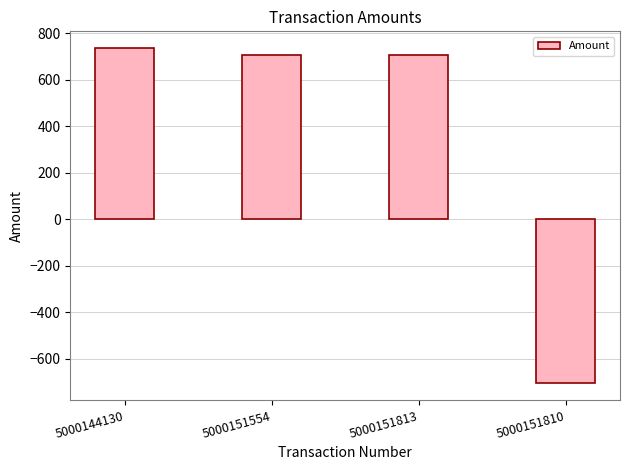

What is the maximum value shown in the chart?

736.1